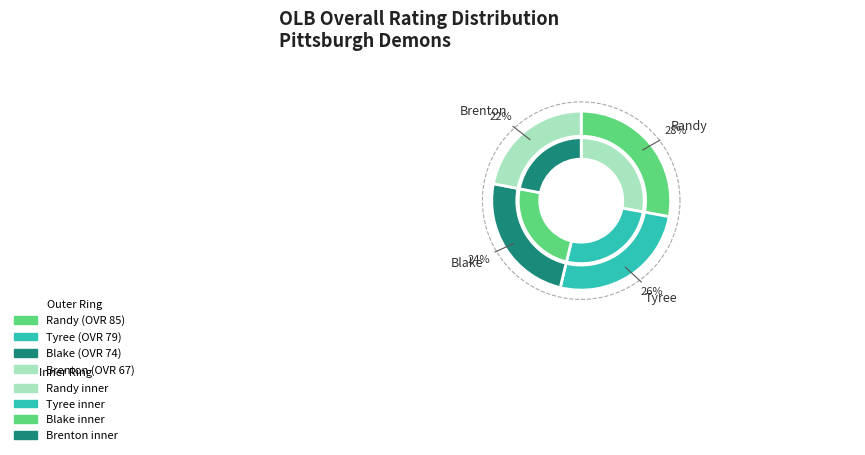

To the nearest percent, what portion does Blake represent?

24%